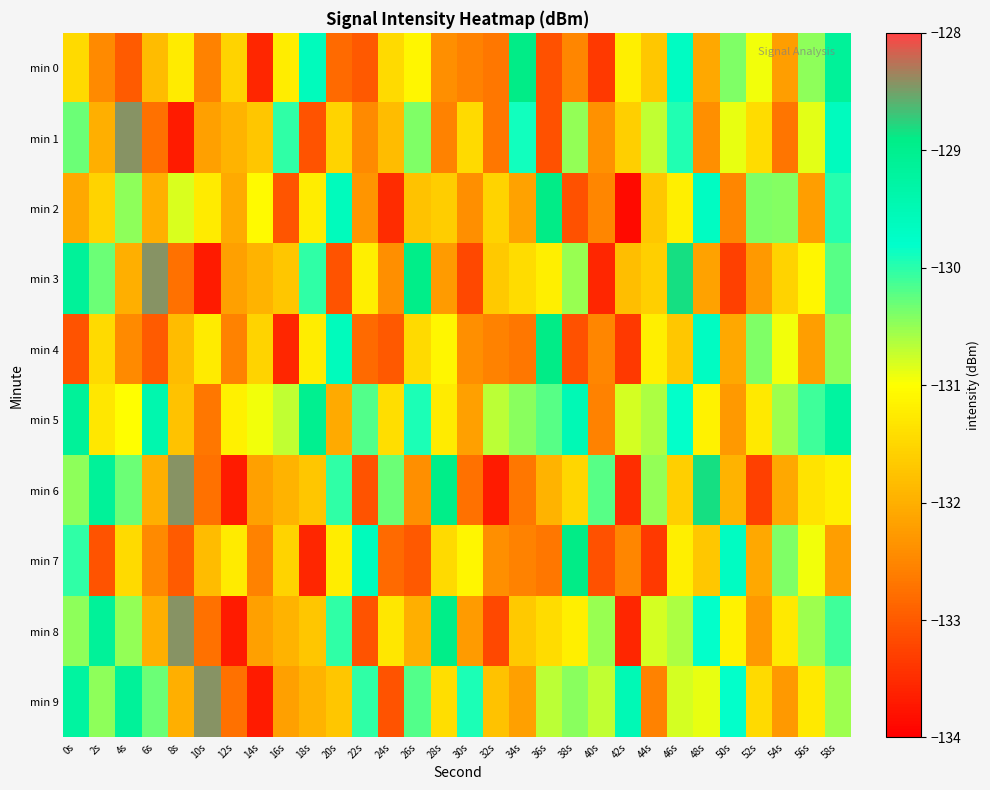

Between 20s and 46s, which series saw the biggest shift?

min 3